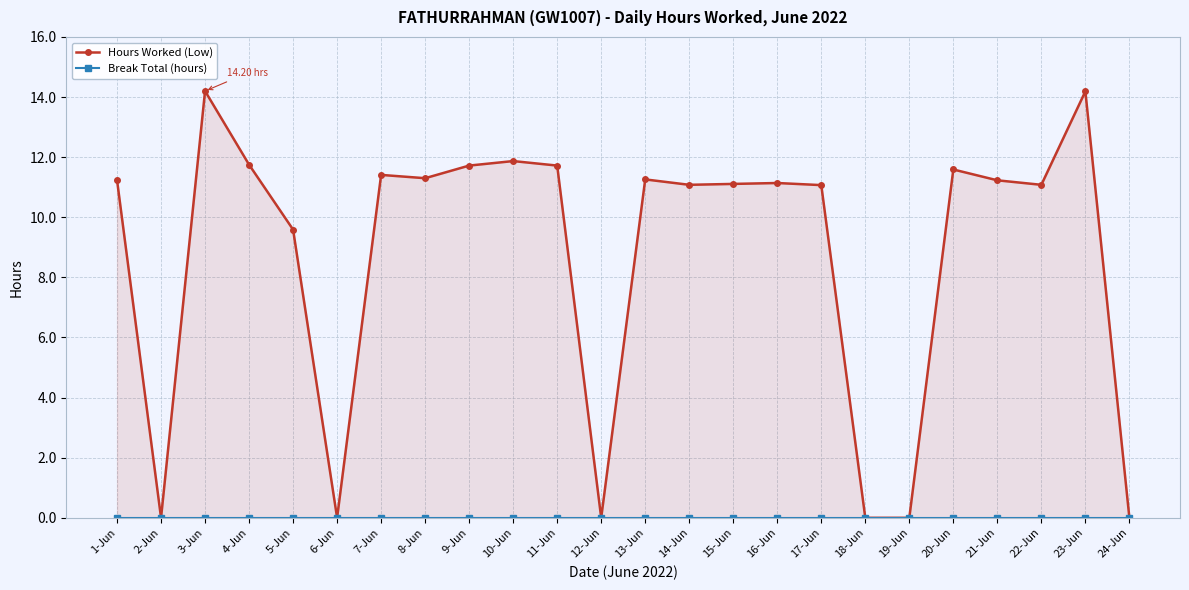

Between 6-Jun and 14-Jun, which series saw the biggest shift?

Hours Worked (Low)